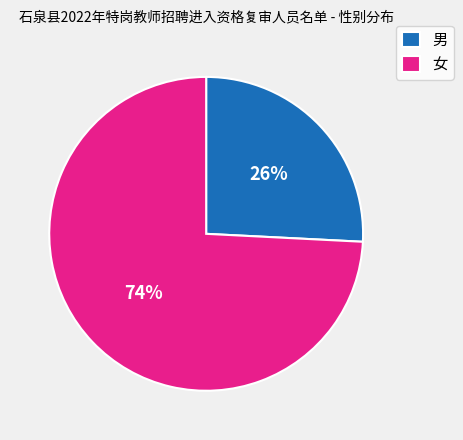

Is the sum of 男 and 女 greater than half?

Yes